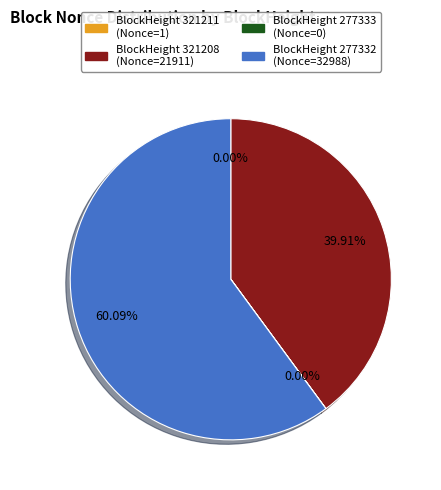

Does any single category account for the majority?

Yes